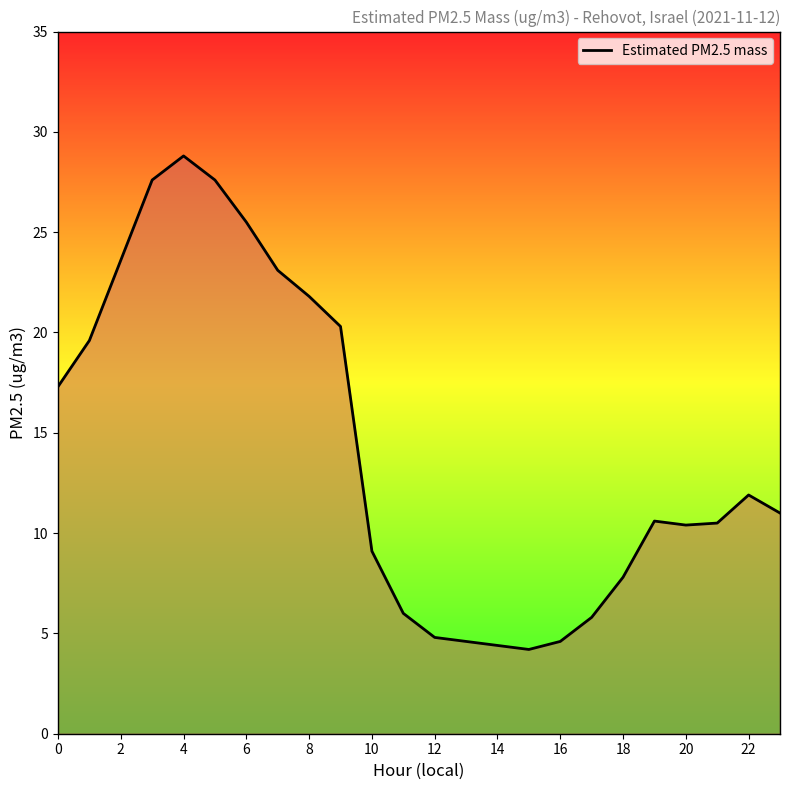

How many lines are shown in the chart?

1